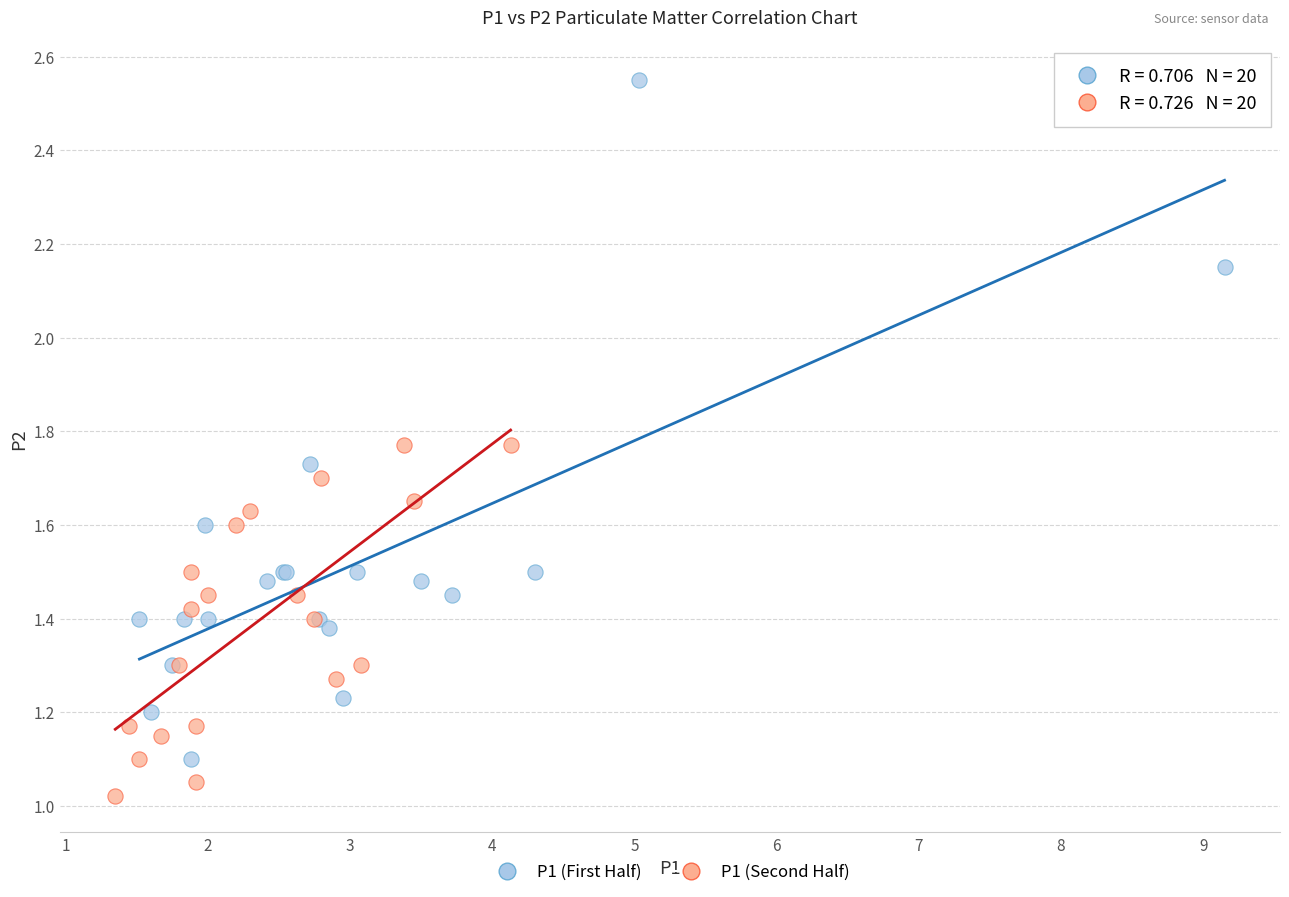

What are all the series names shown in the legend?

P1 (First Half), P1 (Second Half)